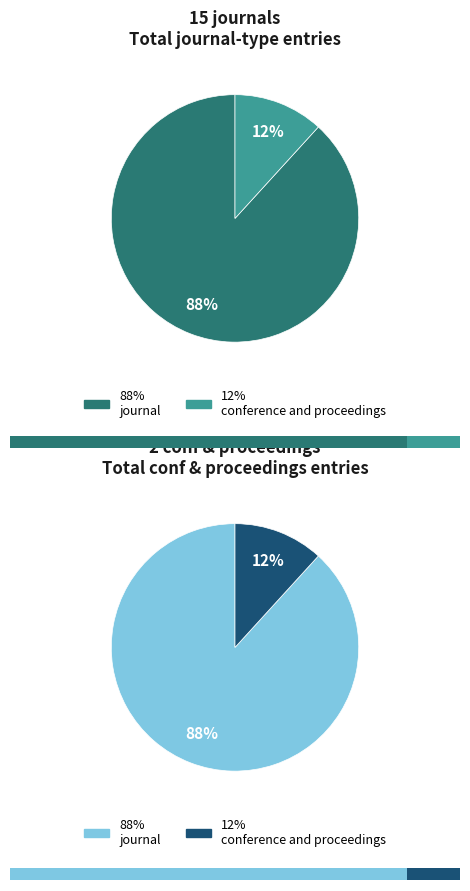

Which category has the smallest portion of the pie?

conference and proceedings